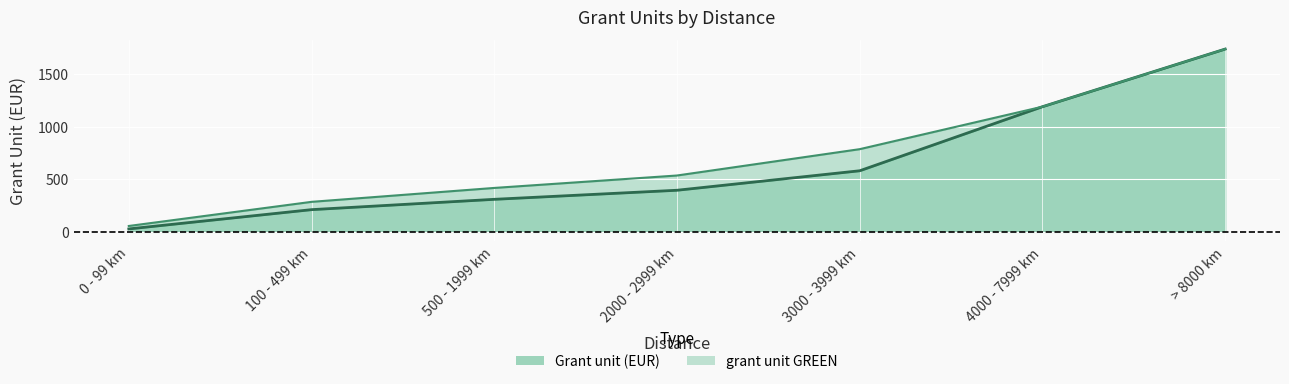

What is the difference between the maximum and minimum values in the grant unit GREEN series?

1679